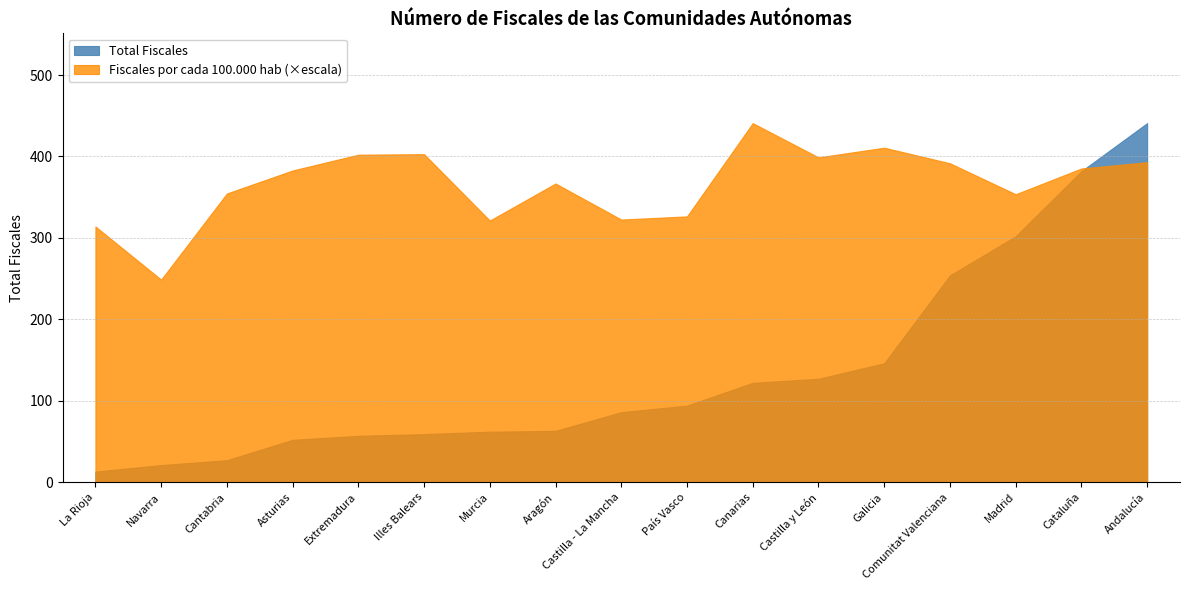

Which series has the largest range (max minus min)?

Total Fiscales